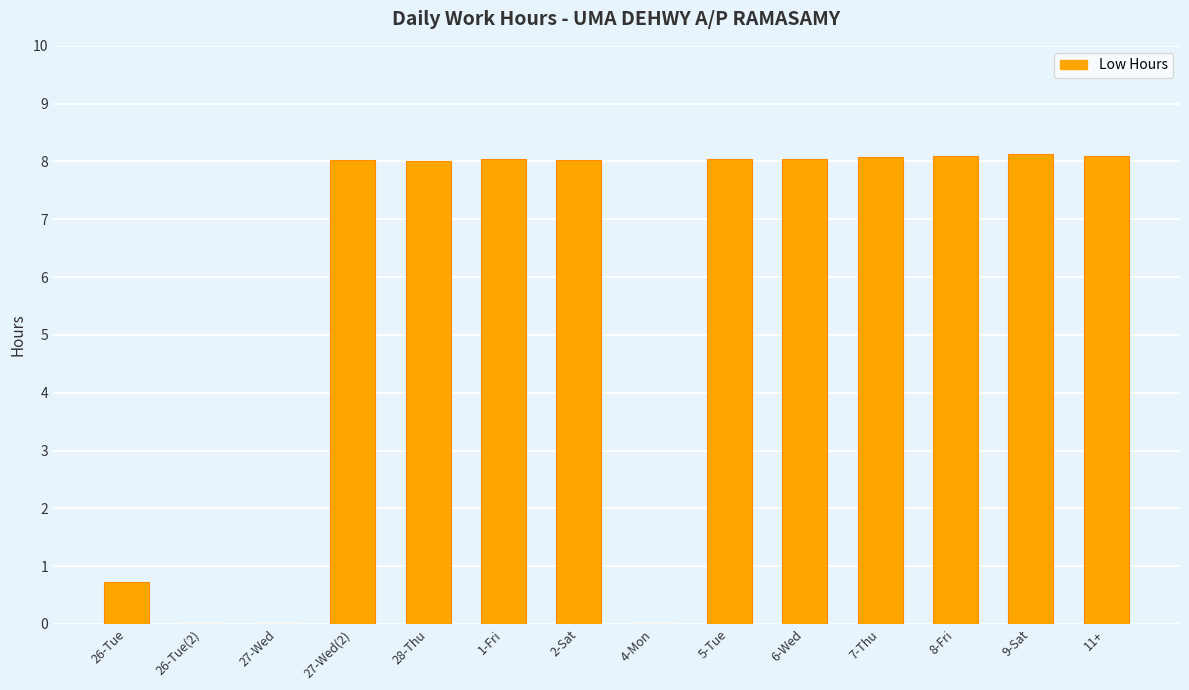

The chart shows a value of 8.1 at 5-Tue. True or false?

True